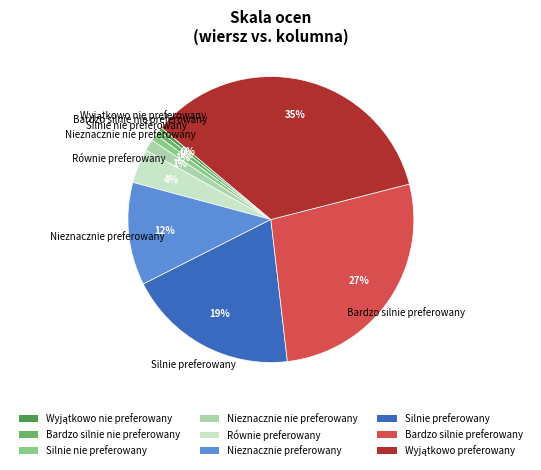

To the nearest percent, what is the average slice percentage?

11%